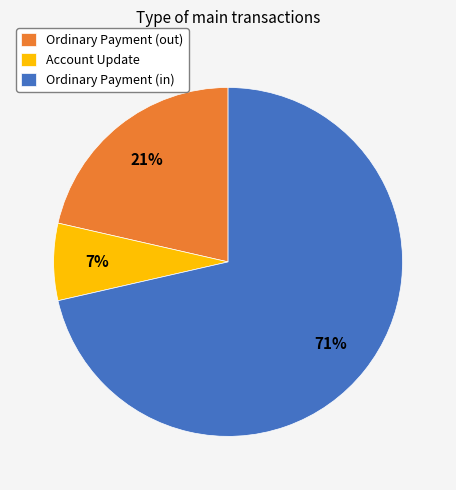

To the nearest percent, what is the average slice percentage?

33%